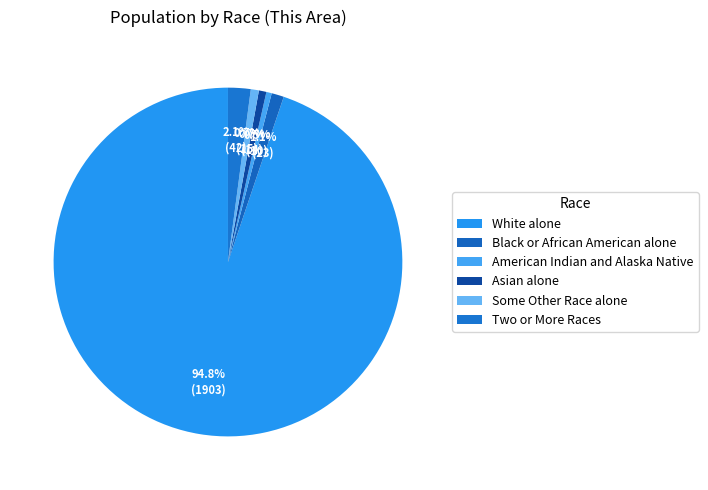

How many segments does this pie chart have?

6